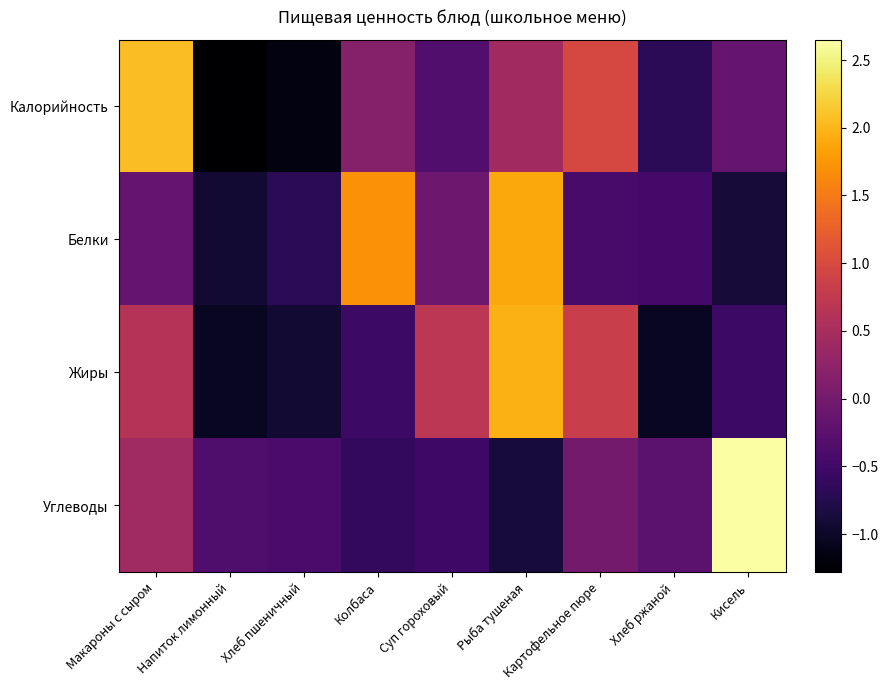

Which series has the widest spread of values?

Углеводы